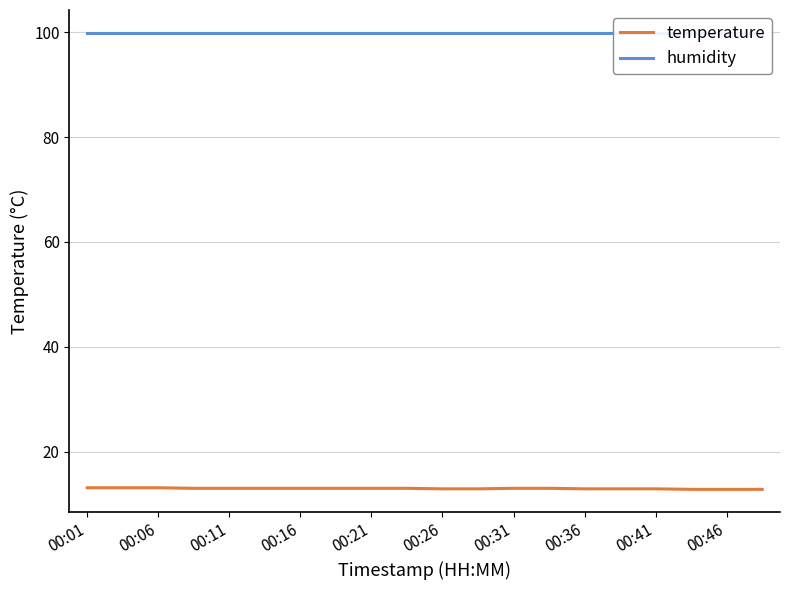

Reading left to right, what are all the values shown in this chart?

temperature: 13.1	13.1	13.1	13.0	13.0	13.0	13.0	13.0	13.0	13.0	12.9	12.9	13.0	13.0	12.9	12.9	12.9	12.8	12.8	12.8
humidity: 99.9	99.9	99.9	99.9	99.9	99.9	99.9	99.9	99.9	99.9	99.9	99.9	99.9	99.9	99.9	99.9	99.9	99.9	99.9	99.9